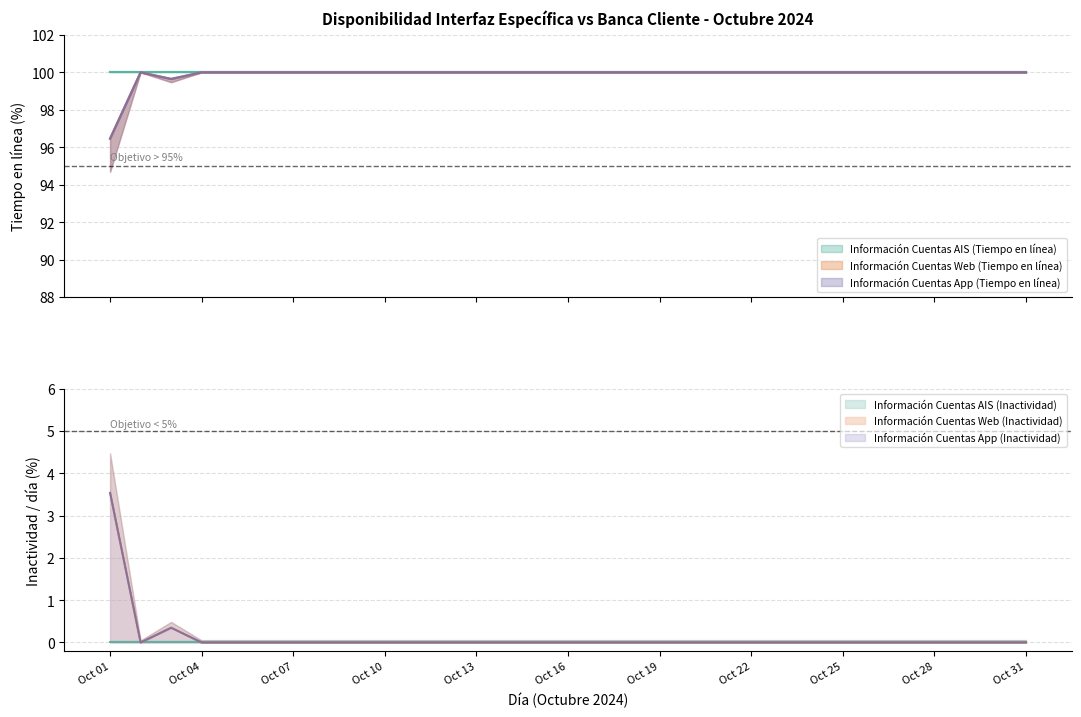

At which label does Información Cuentas Web (Inactividad) reach its peak?

Oct 01